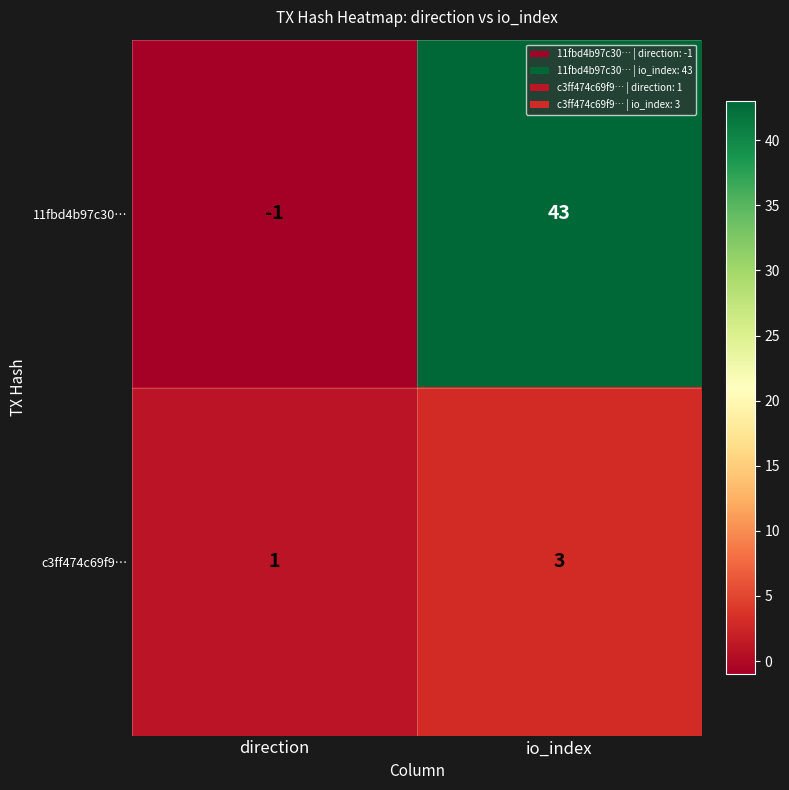

What is the sum of all c3ff474c69f9… values?

4